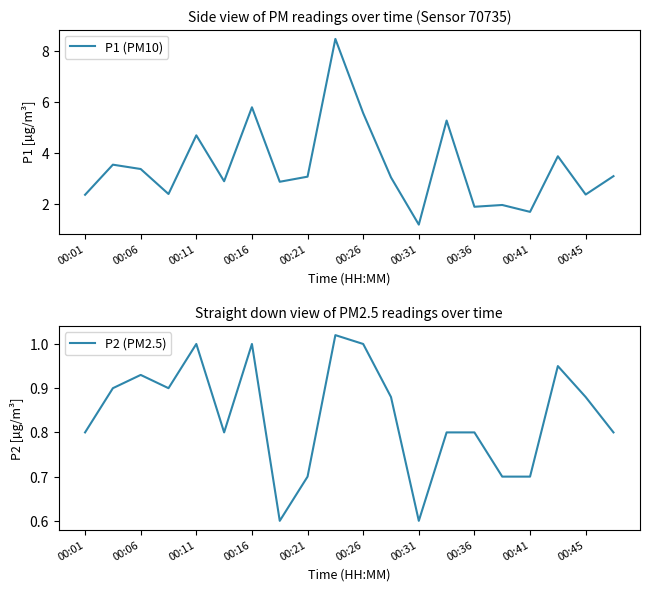

What is the sum of all P1 (PM10) values?

69.6